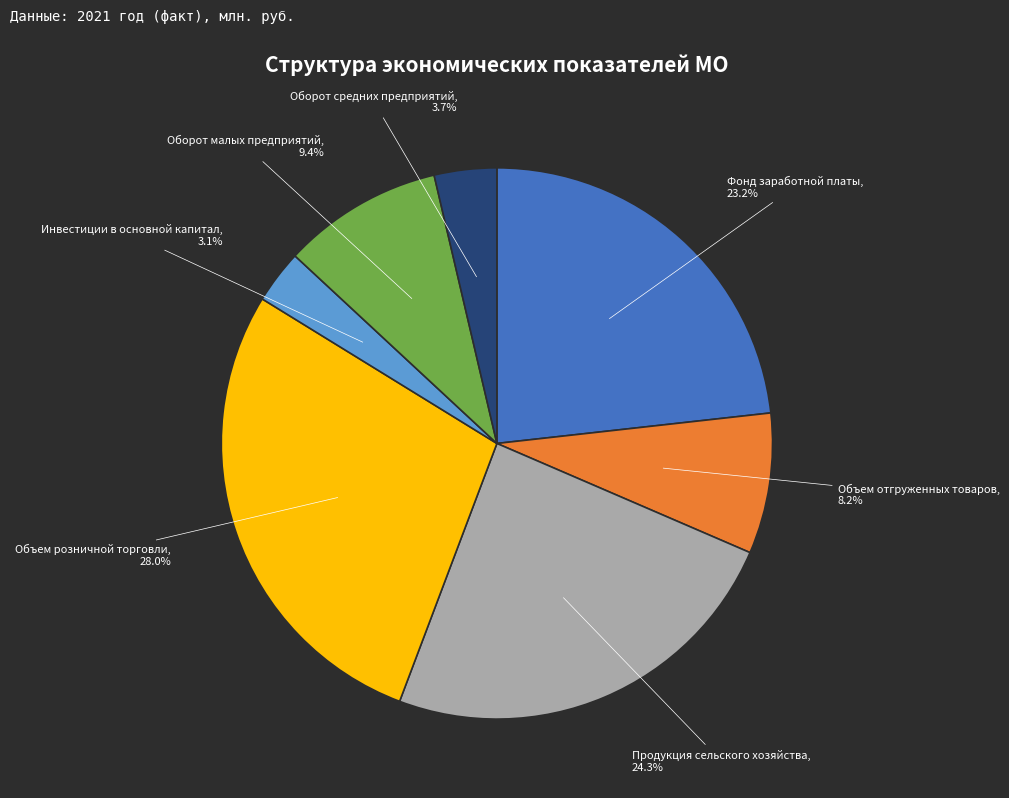

Between Фонд заработной платы and Объем отгруженных товаров, which is larger?

Фонд заработной платы